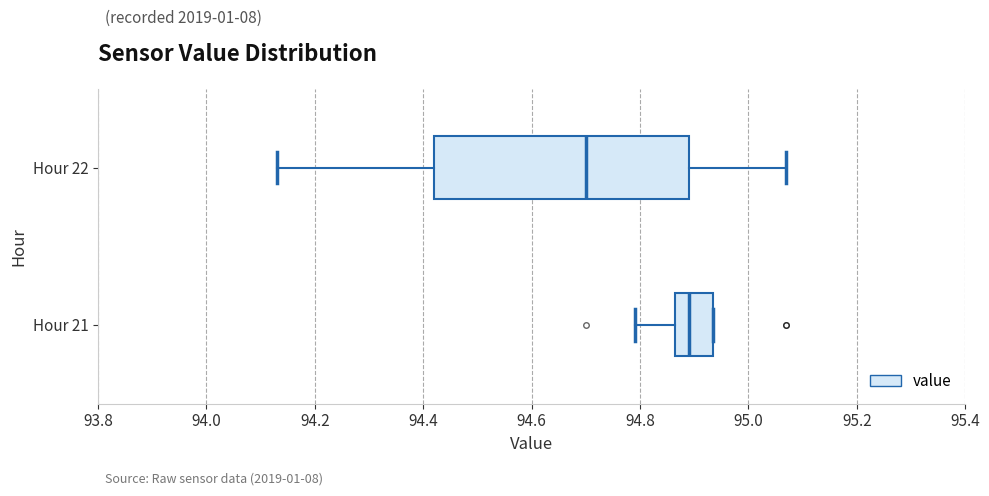

Comparing the boxes themselves (not the whiskers), which one is the widest?

Hour 22